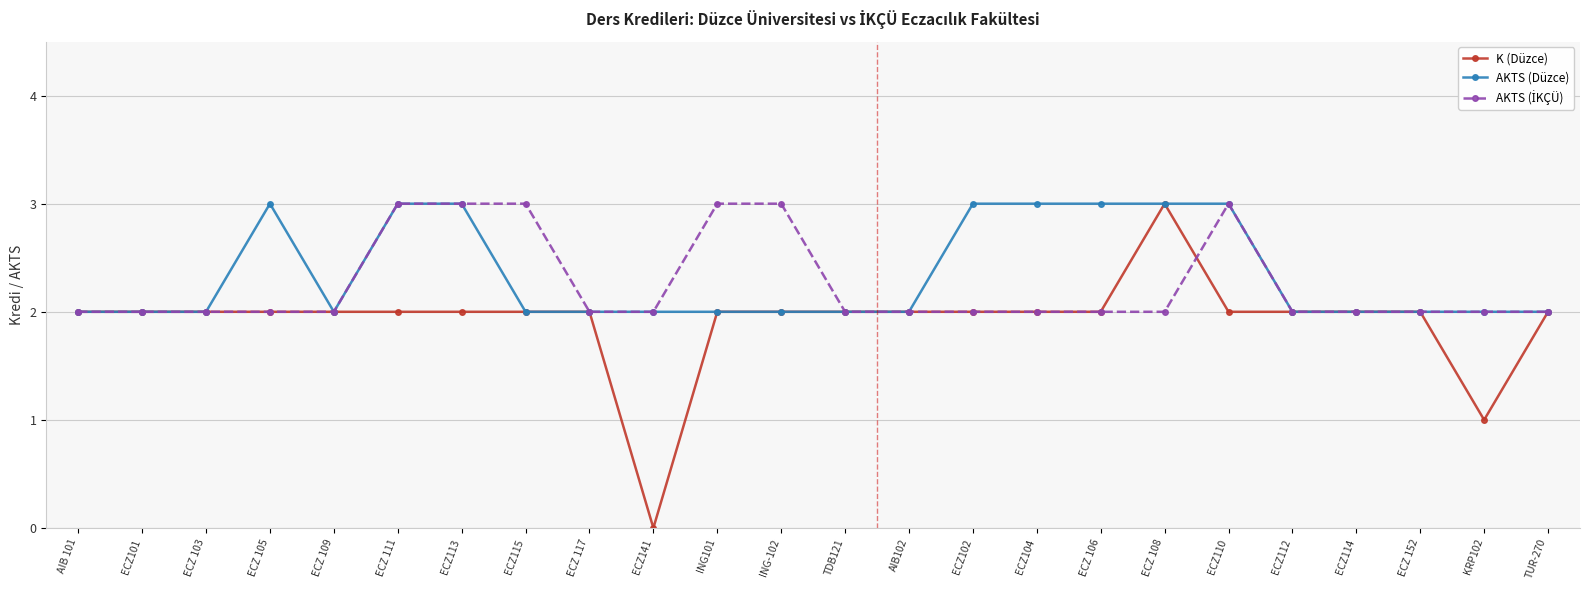

What is the total value across all series at ECZ113?

8